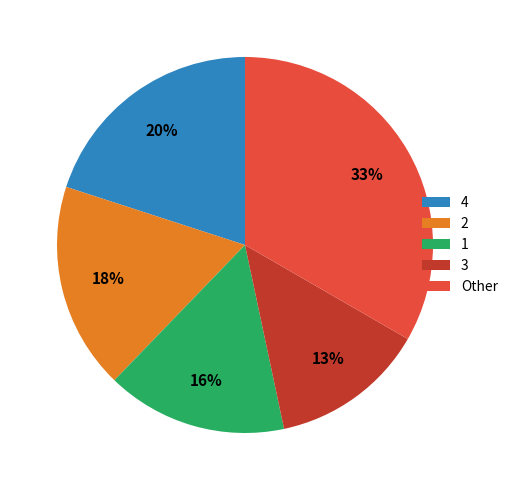

To the nearest percent, what is the difference between the 3 and Other slice percentages?

20%